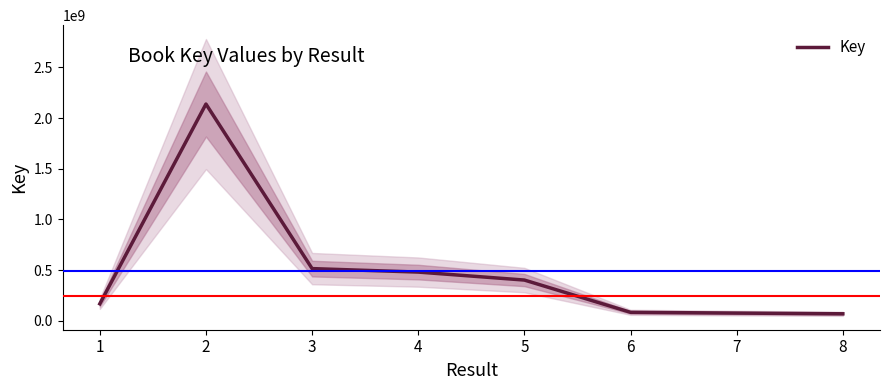

Reading right to left, transcribe all the data shown in this chart.

68903658	75803046	83334824	401662616	480392121	514724172	2138646397	167315043